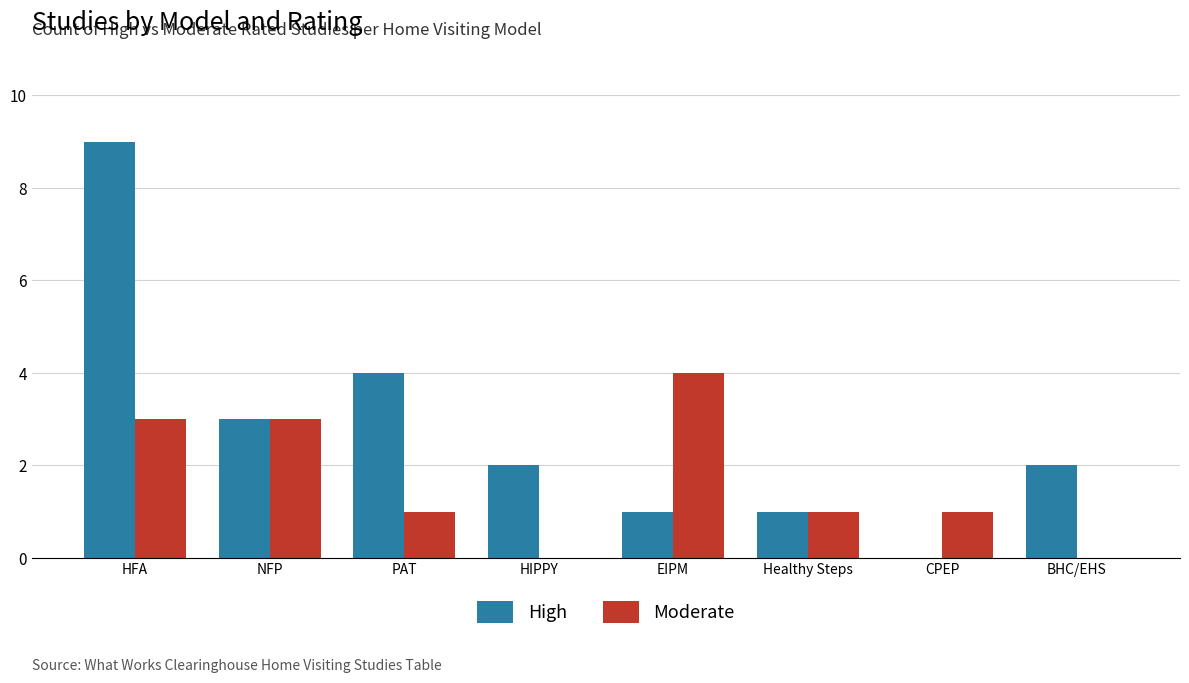

The Moderate series shows 2 at PAT. True or false?

False